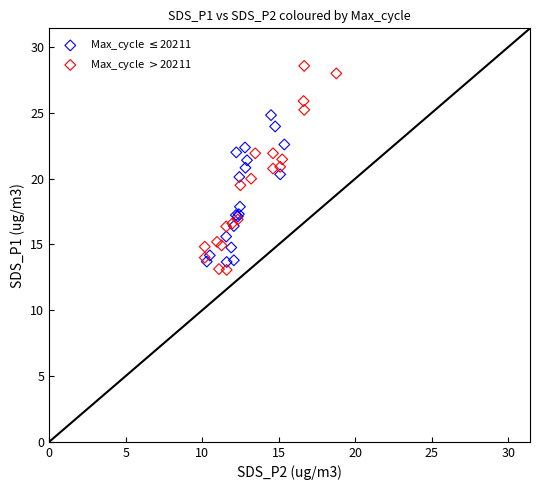

What are all the series names shown in the legend?

Max_cycle $\leq$20211, Max_cycle $>$20211